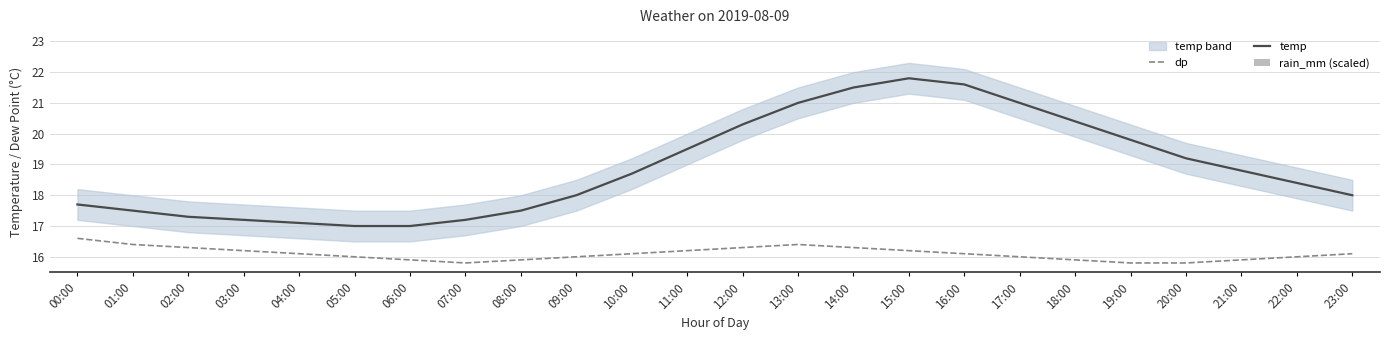

Is it true that temp equals 19.8 at 19:00?

True